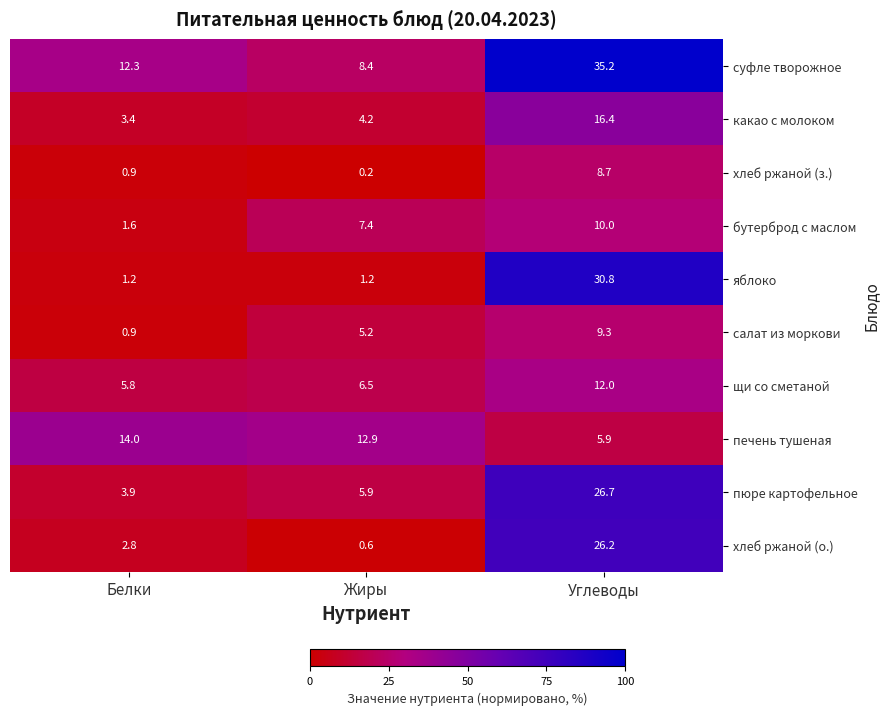

Rank the series by their maximum value, from highest to lowest.

суфле творожное, яблоко, пюре картофельное, хлеб ржаной (о.), какао с молоком, печень тушеная, щи со сметаной, бутерброд с маслом, салат из моркови, хлеб ржаной (з.)